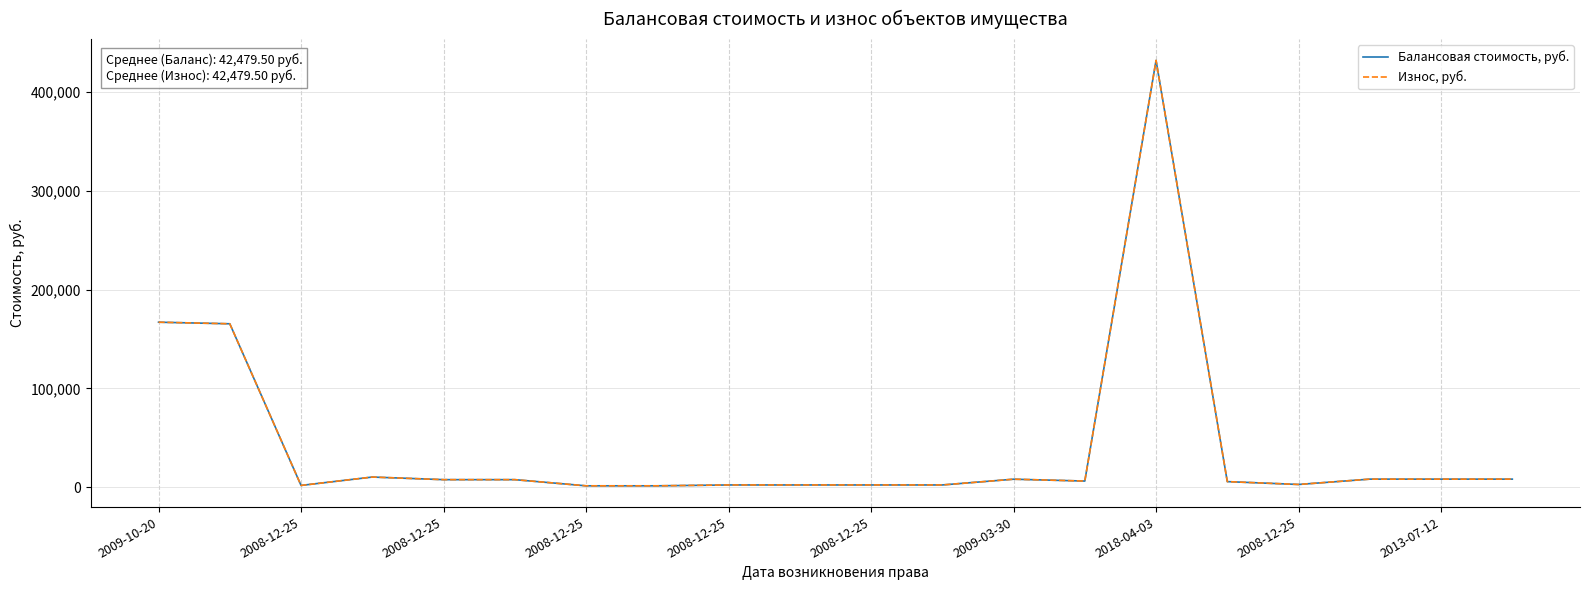

Does the chart have visible grid lines?

Yes